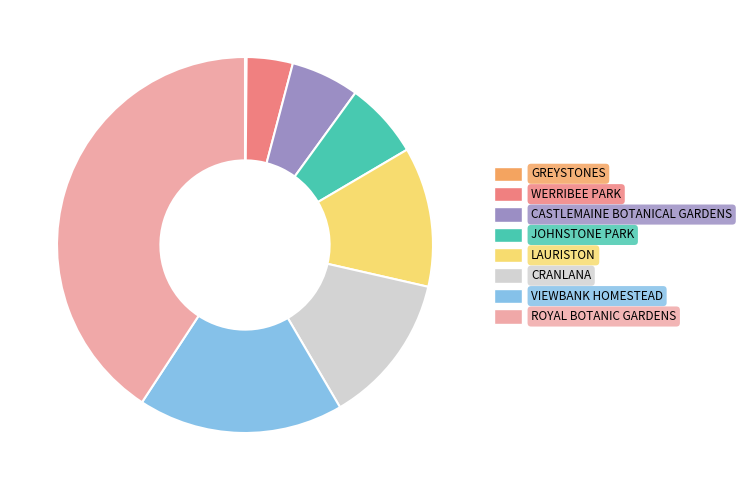

Do LAURISTON and WERRIBEE PARK together represent more than half of the pie?

No